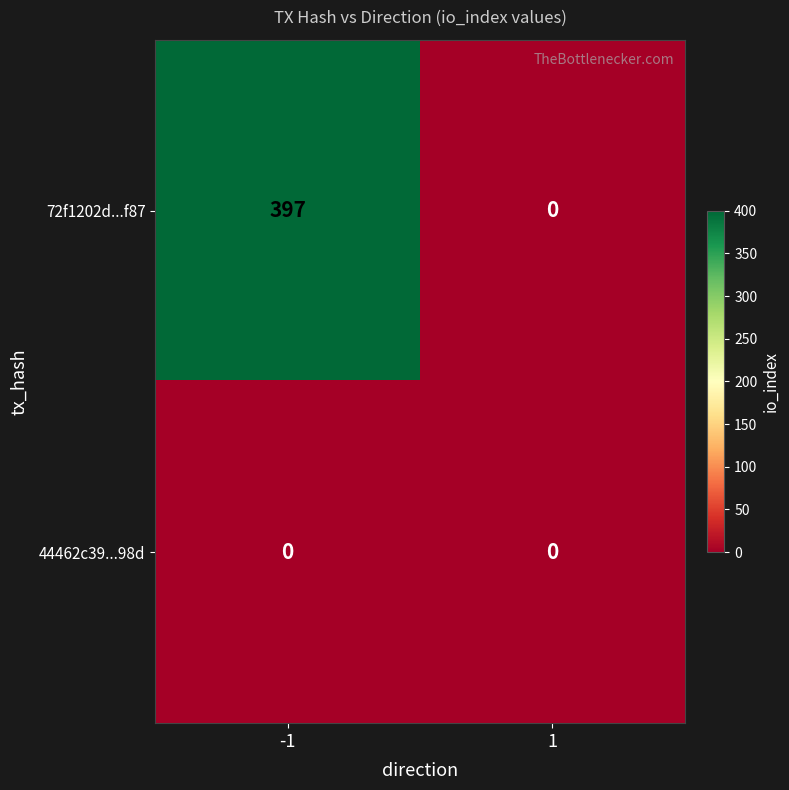

Is it true that 44462c39...98d equals 0 at 1?

True